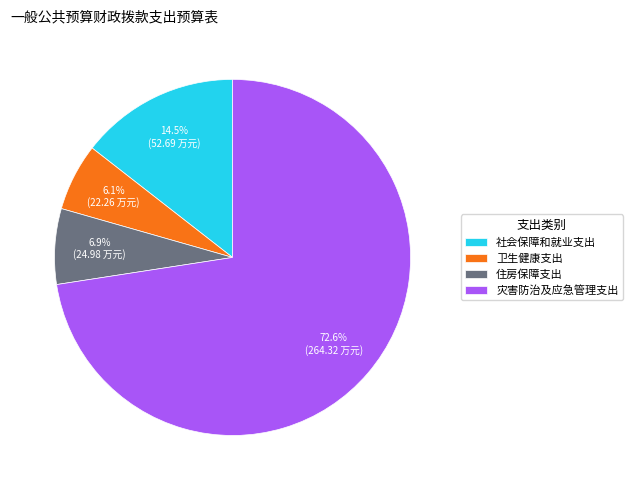

True or false: 社会保障和就业支出 accounts for 20% of the total.

False